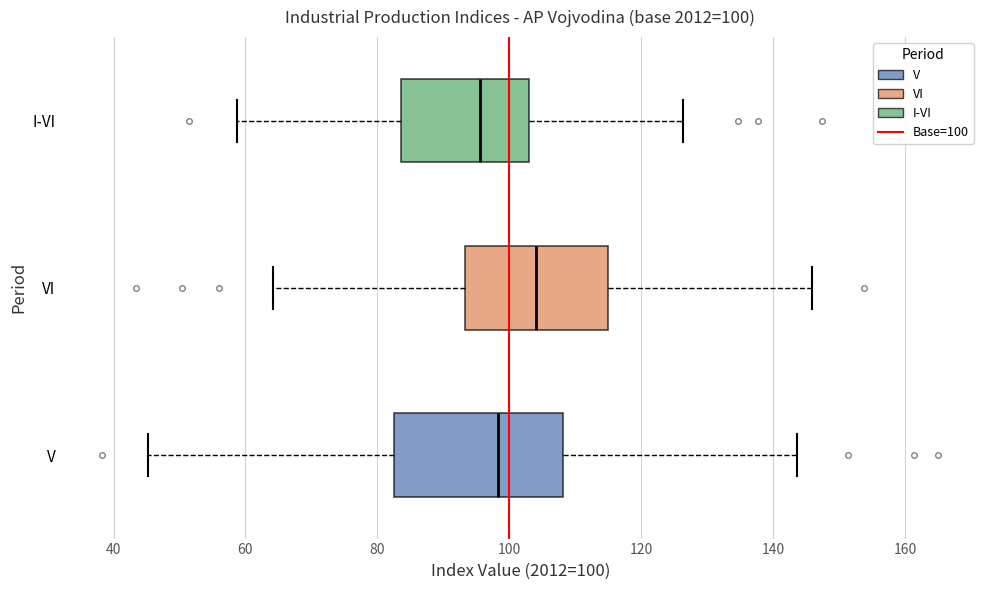

Which box's median line is the furthest to the right?

VI